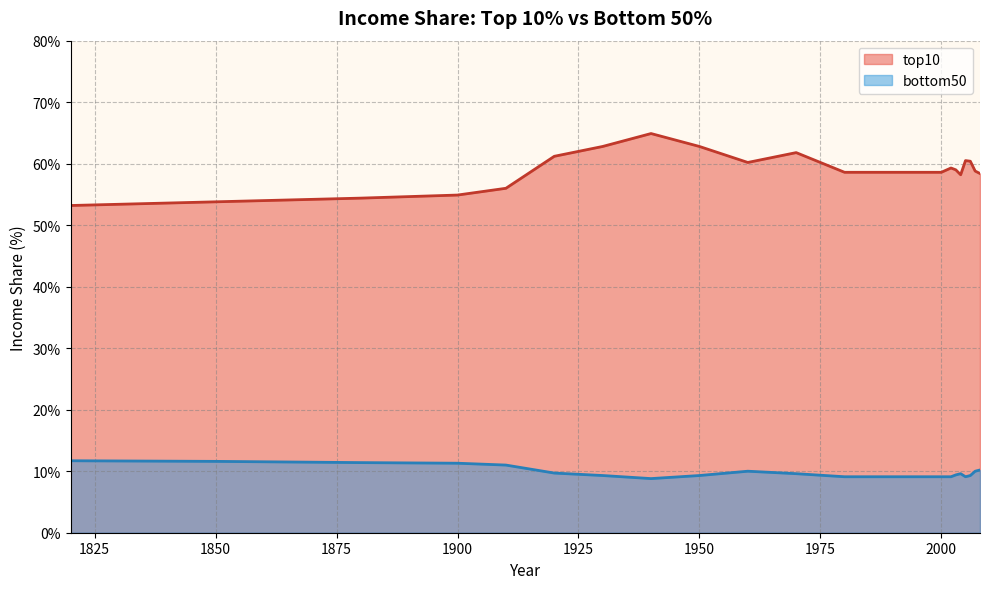

True or false: top10 and bottom50 cross at least once.

False